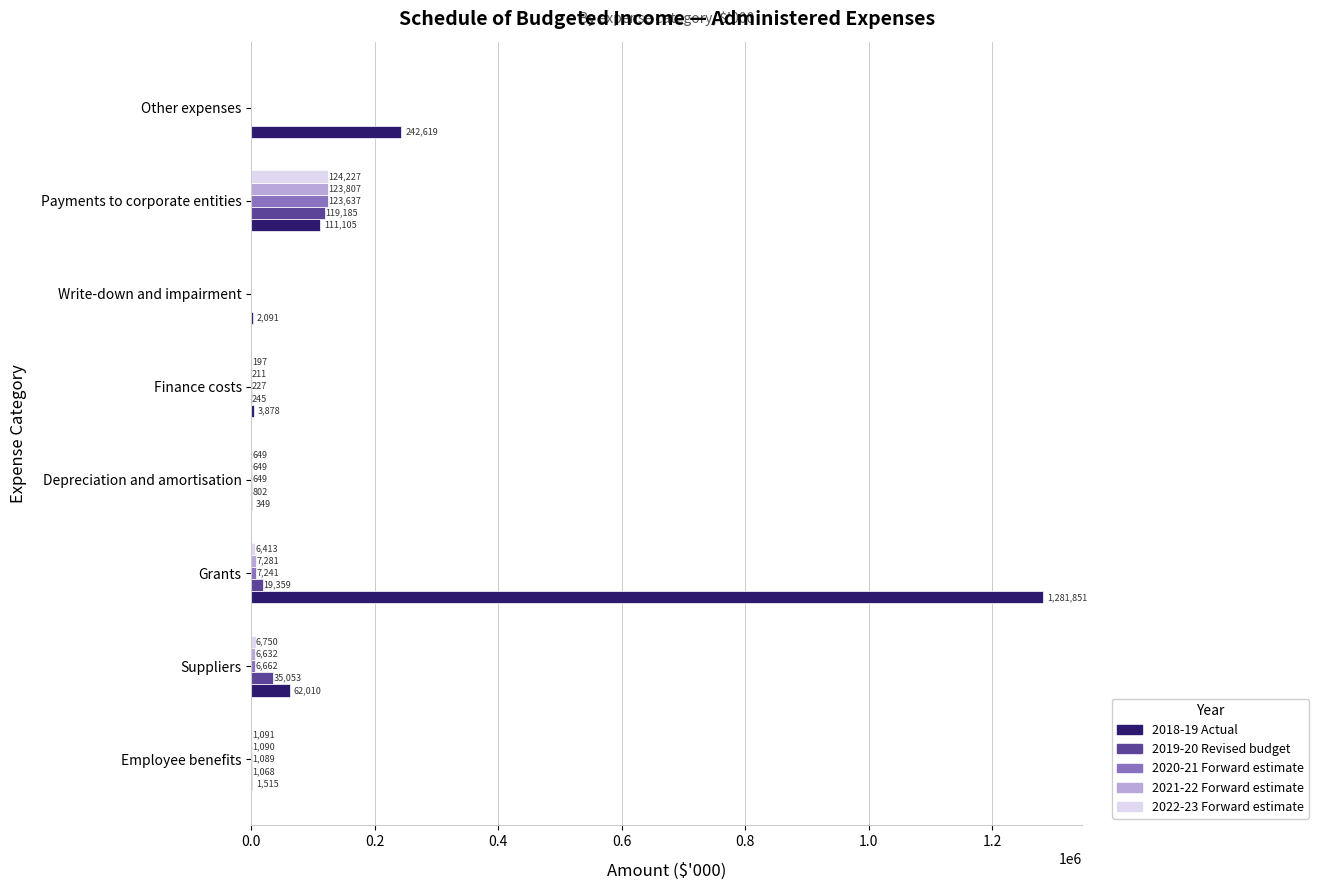

What is the greatest value displayed?

1281851